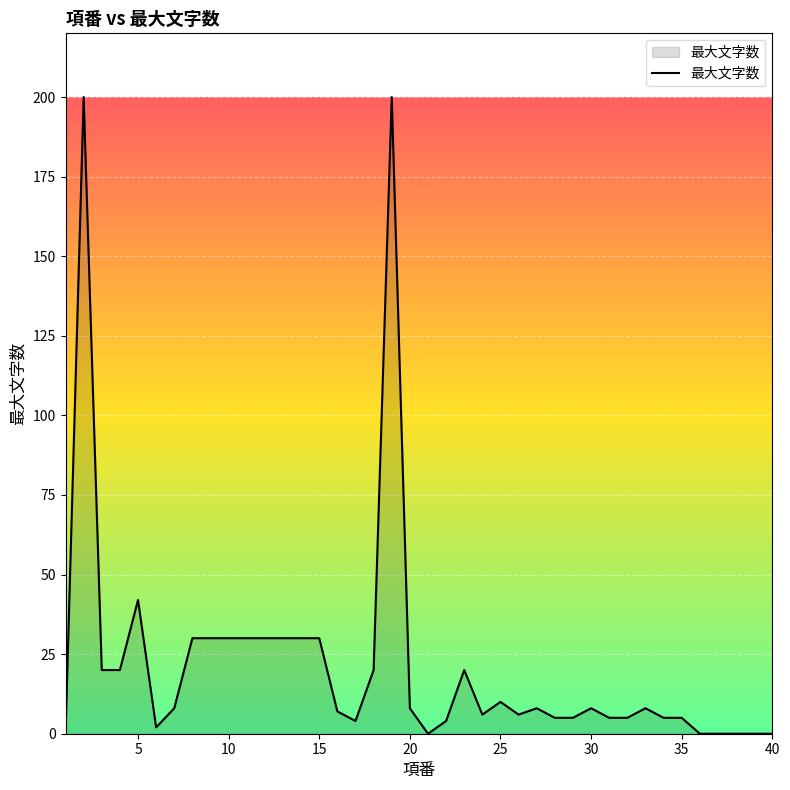

What is the difference between the maximum and minimum values?

200